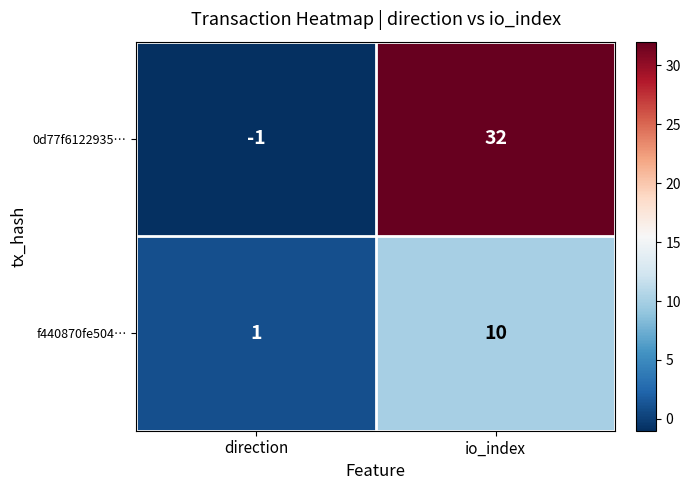

Where is 0d77f6122935… nearest to the value 15?

direction